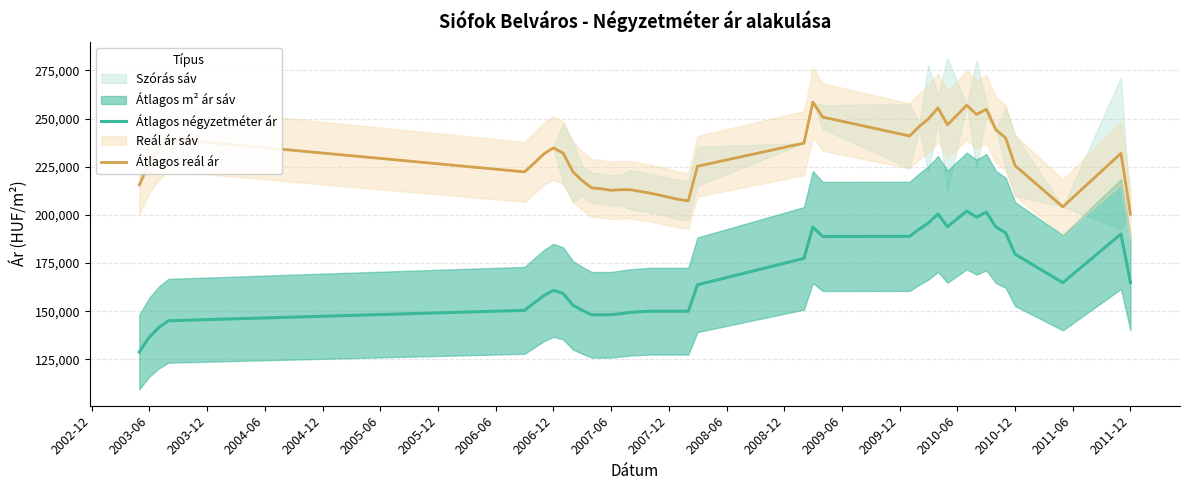

Count the number of categories in the chart.

39